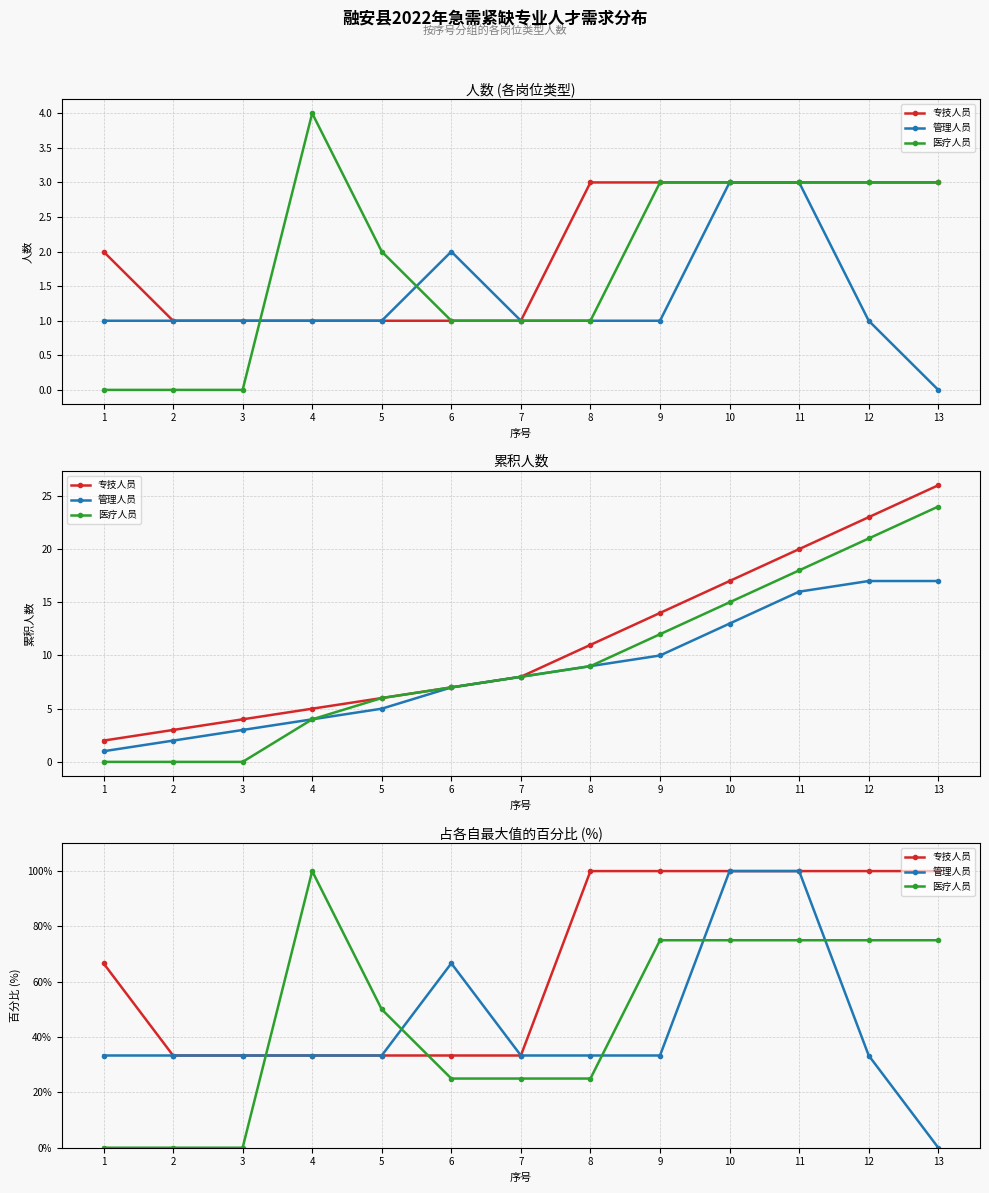

The value of 管理人员 at 11 is 178.7. True or false?

False